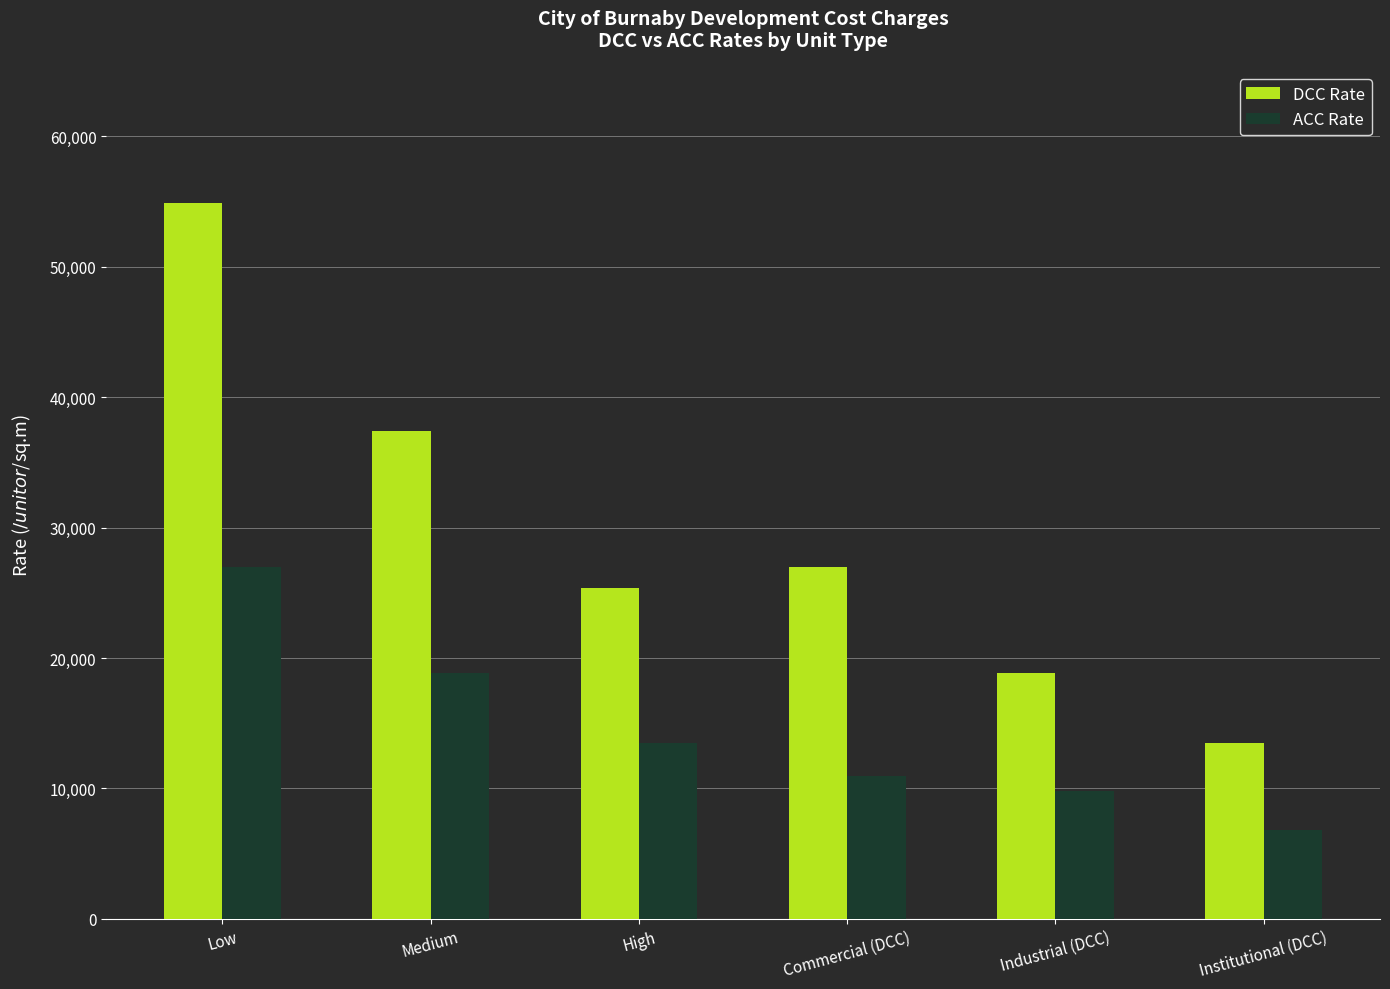

What position from the left is Medium?

2